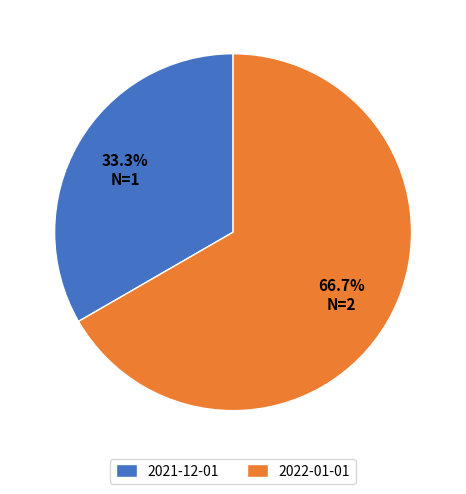

Which slice is the largest?

2022-01-01